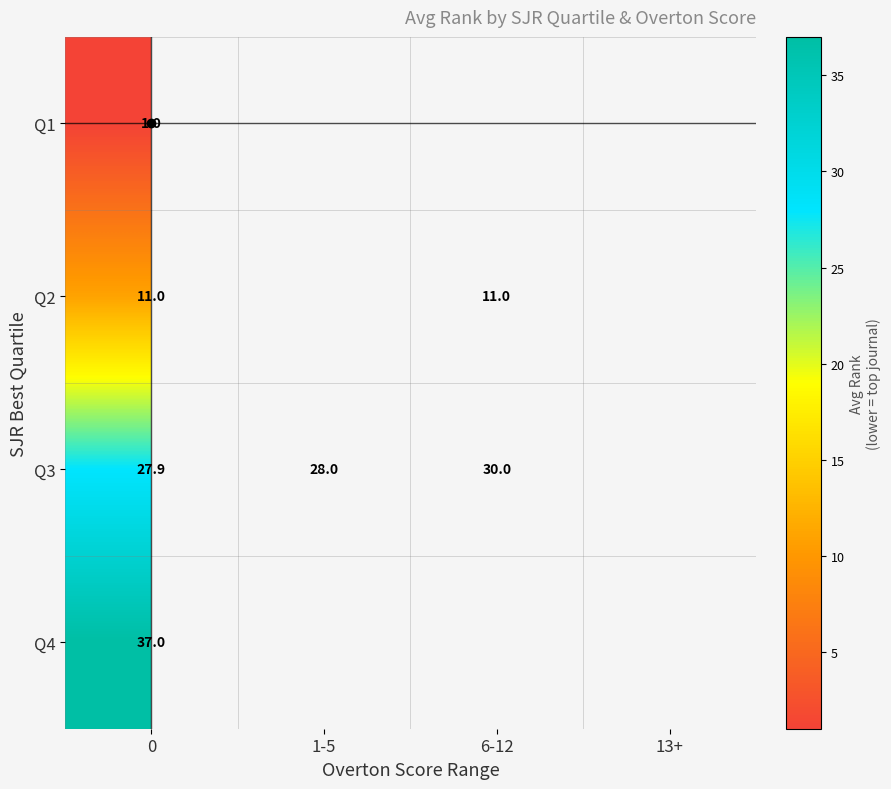

Is the value of Q1 at 0 greater than the value of Q3 at 1-5?

No